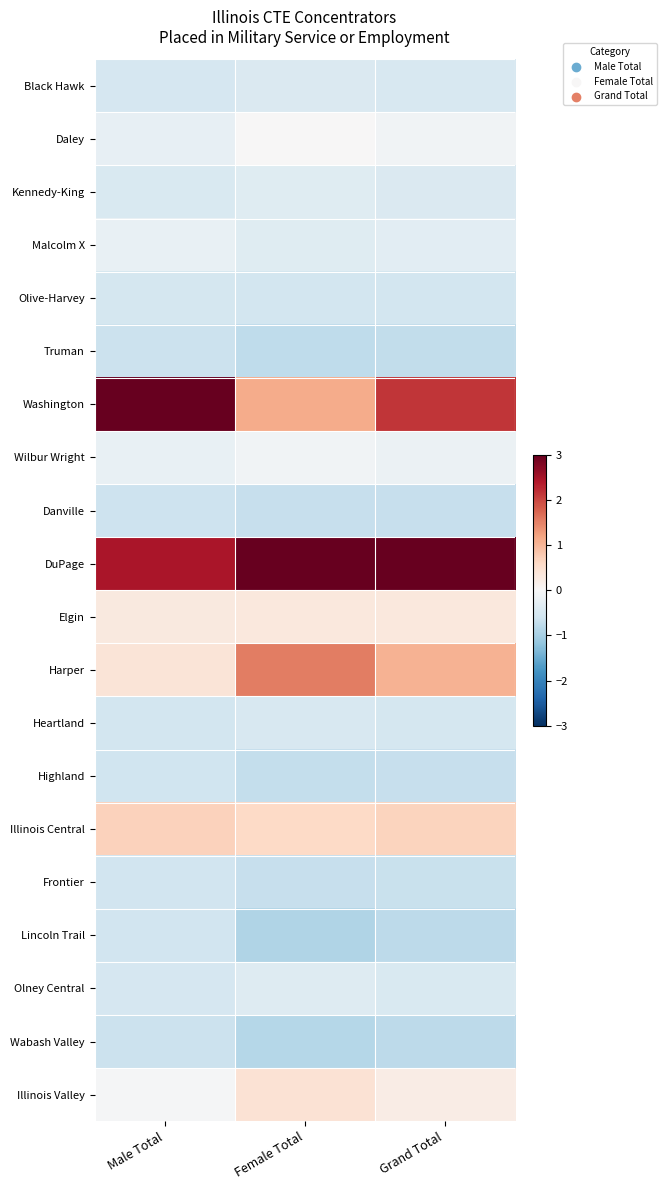

Which series has the widest spread of values?

Washington